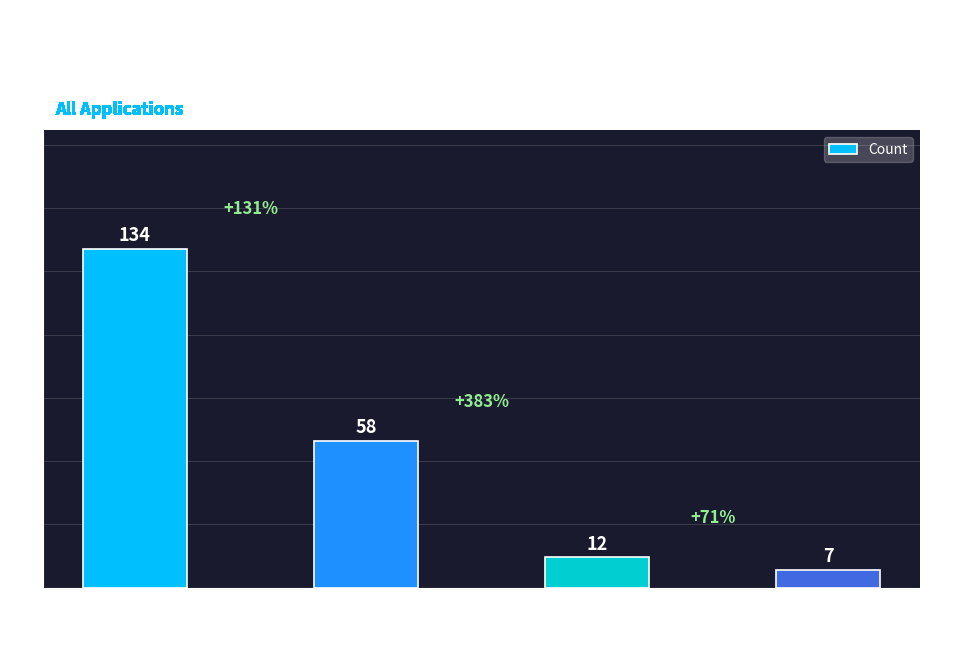

How many data points are less than 58?

2